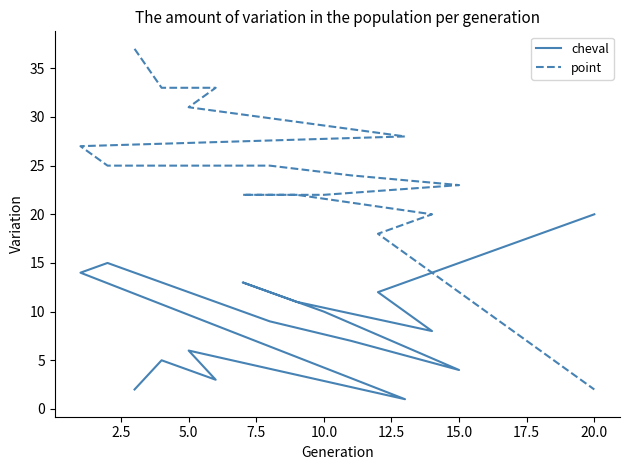

Does the chart display data point markers on the line(s)?

No